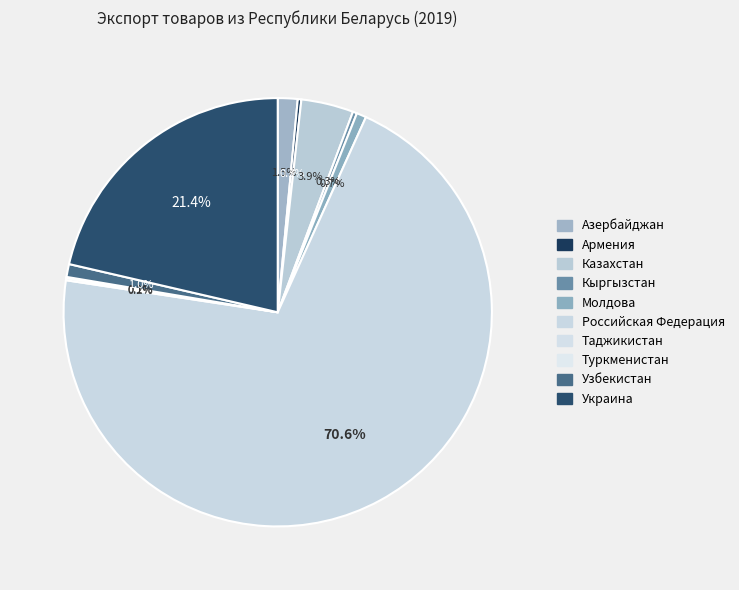

Which slice is the smallest?

Туркменистан